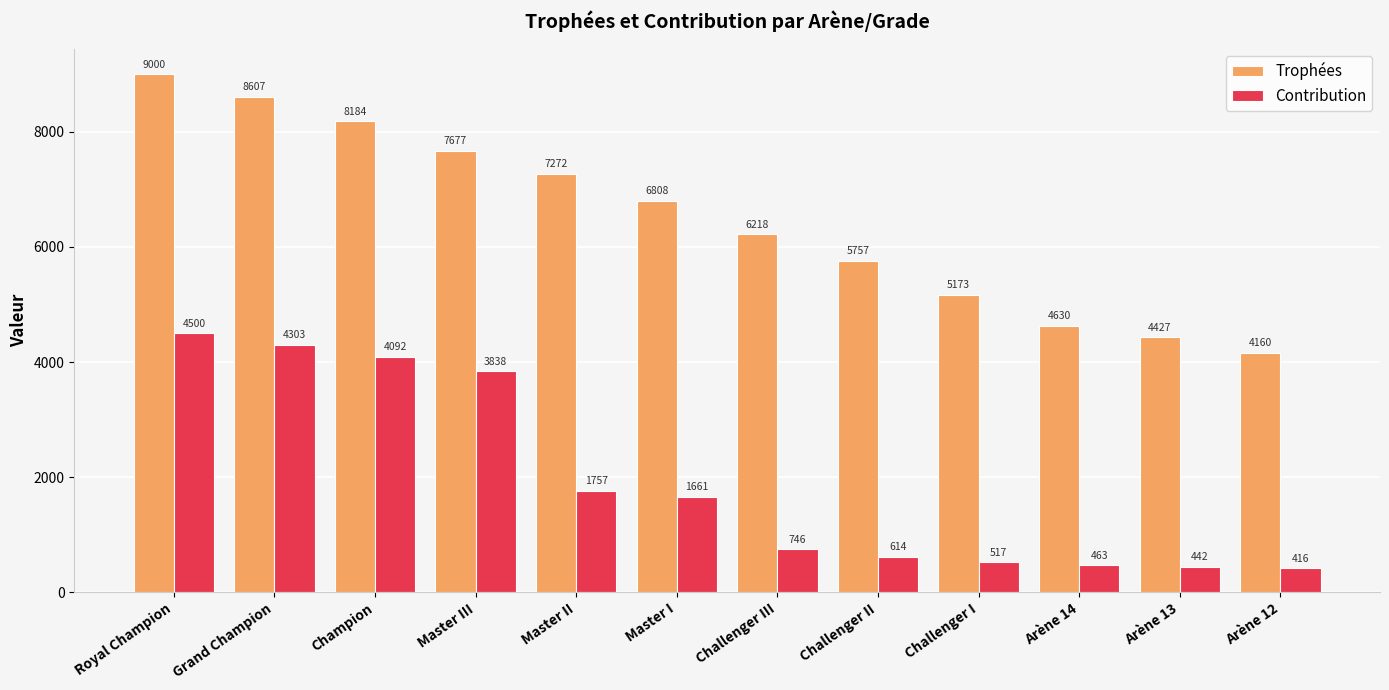

Which series has the largest range (max minus min)?

Trophées